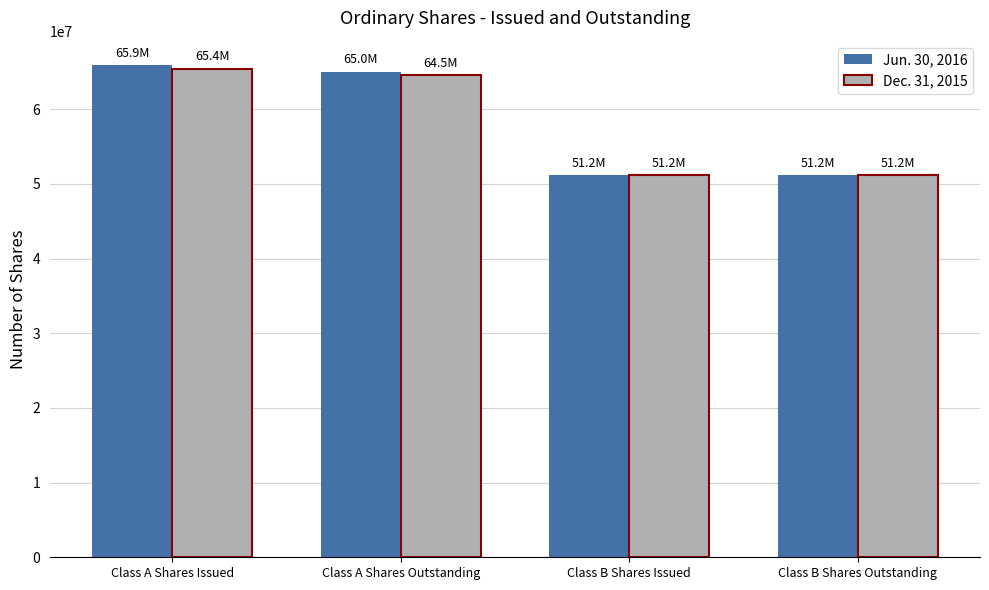

What position from the right is Class A Shares Issued?

4